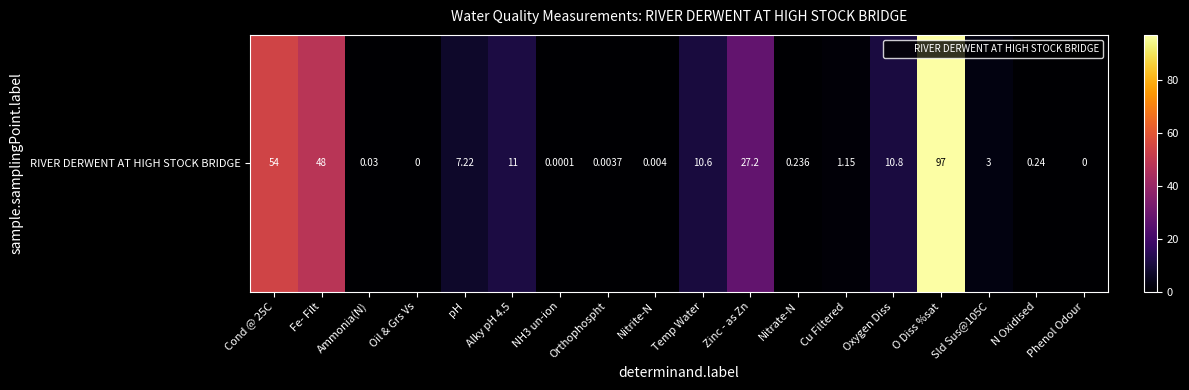

What is the difference between the maximum and minimum values?

97.0